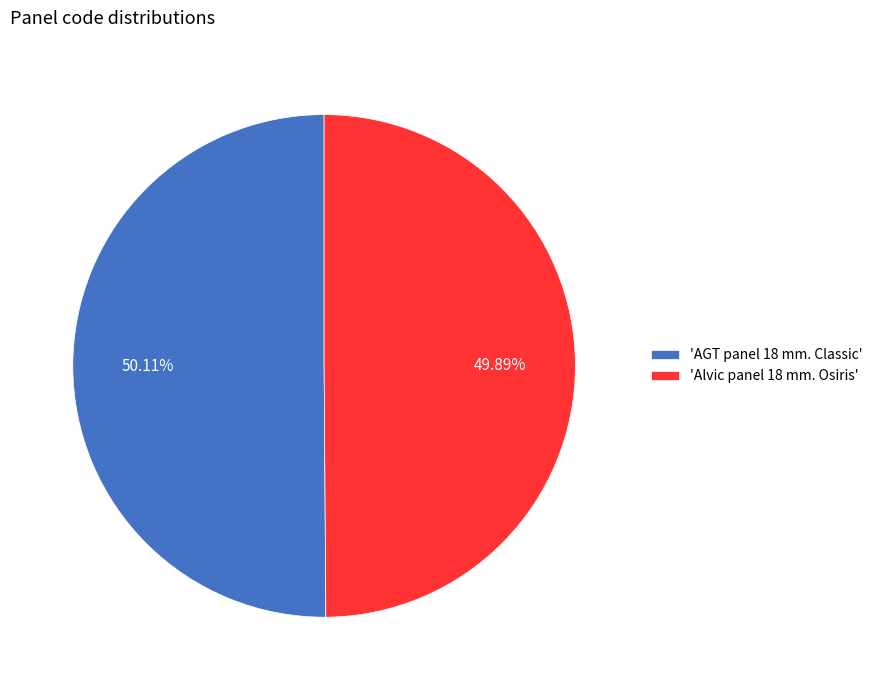

Is there a majority slice in this chart?

Yes